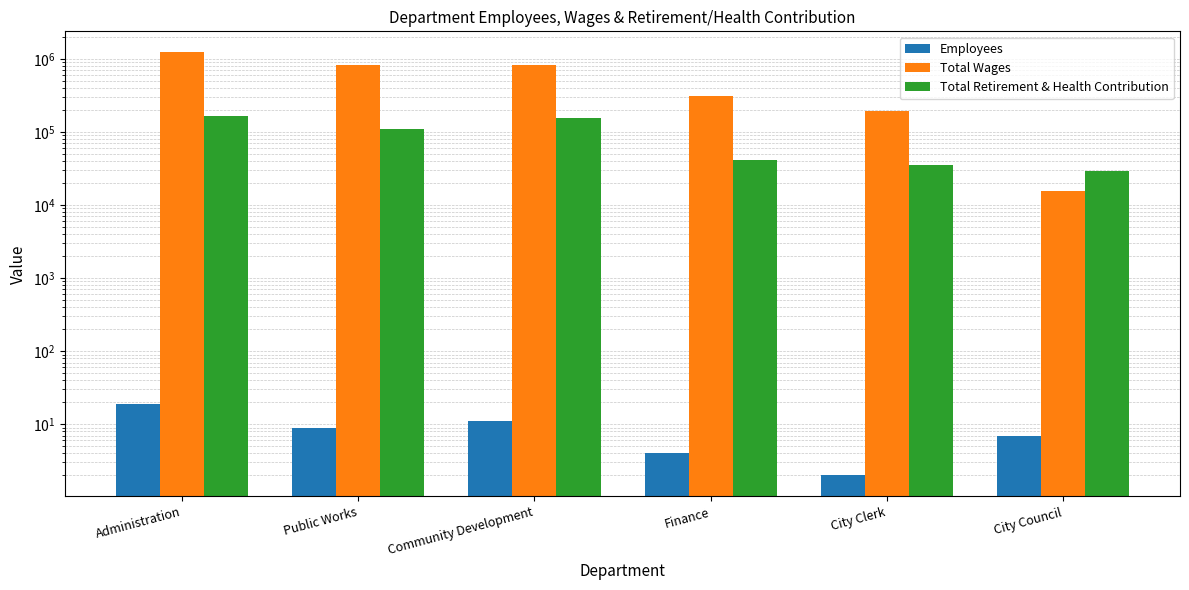

Which category has the highest value in the Total Retirement & Health Contribution series?

Administration